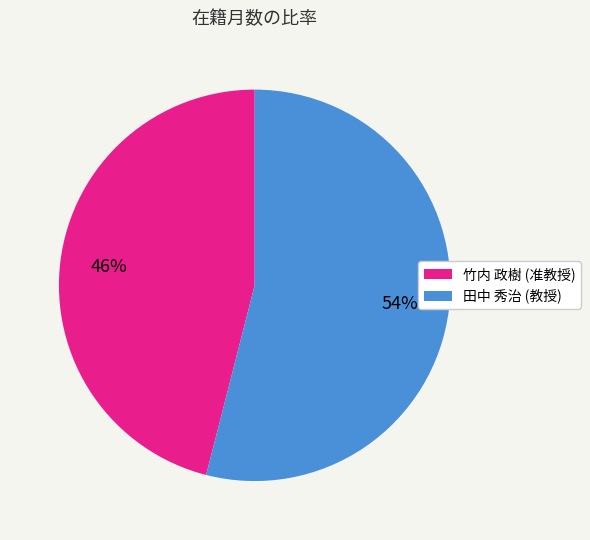

What is the smallest slice in the pie chart?

竹内 政樹 (准教授)